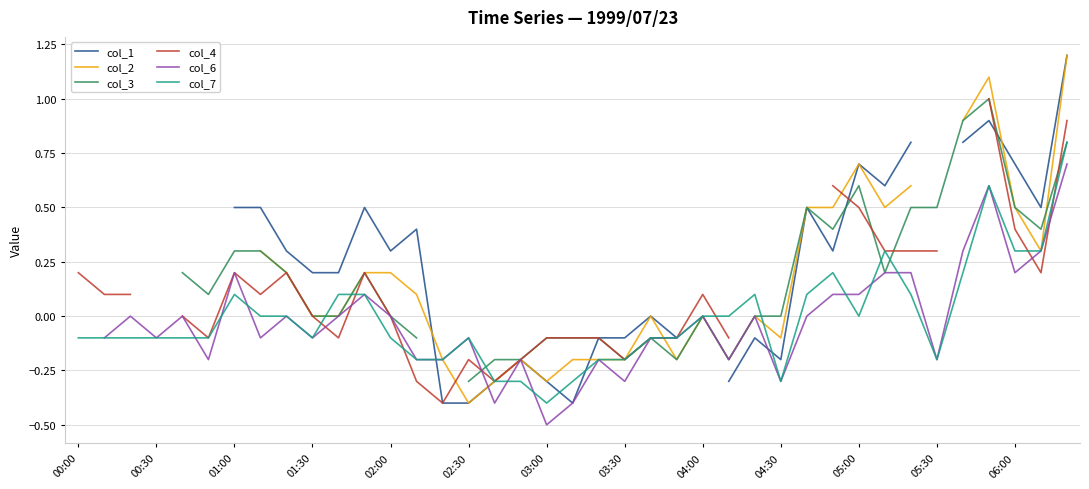

Which series has the largest range (max minus min)?

col_1